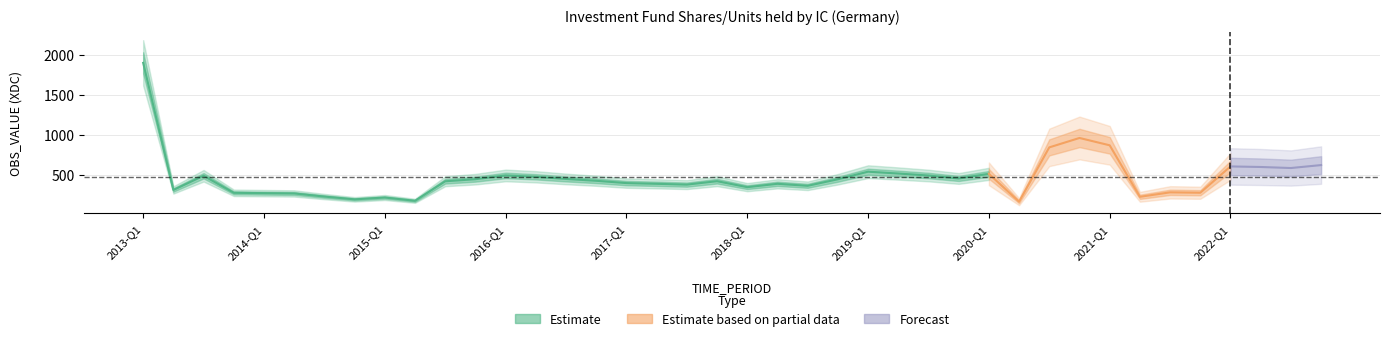

Rank the categories by value from highest to lowest.

2013-Q1, 2020-Q4, 2021-Q1, 2020-Q3, 2022-Q4, 2022-Q1, 2022-Q2, 2022-Q3, 2019-Q1, 2019-Q2, 2020-Q1, 2016-Q1, 2019-Q3, 2013-Q3, 2016-Q2, 2019-Q4, 2016-Q3, 2015-Q4, 2018-Q4, 2016-Q4, 2017-Q4, 2015-Q3, 2017-Q1, 2017-Q2, 2018-Q2, 2017-Q3, 2018-Q3, 2018-Q1, 2013-Q2, 2021-Q3, 2021-Q4, 2013-Q4, 2014-Q1, 2014-Q2, 2014-Q3, 2021-Q2, 2015-Q1, 2014-Q4, 2015-Q2, 2020-Q2